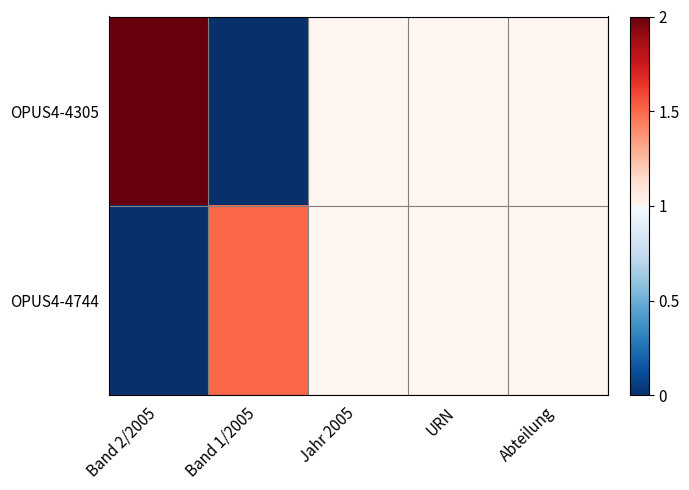

Which label corresponds to the largest value in the chart?

Band 2/2005